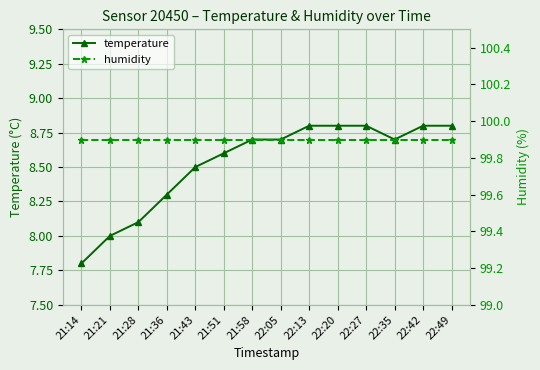

What are all the series names shown in the legend?

temperature, humidity